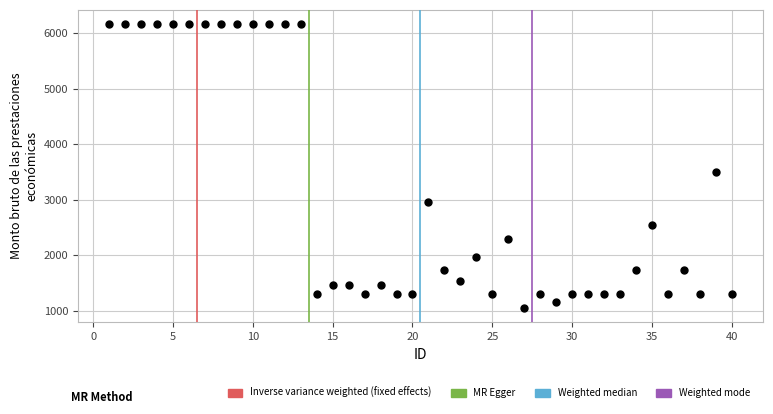

What is the range of X values (max minus min)?

39